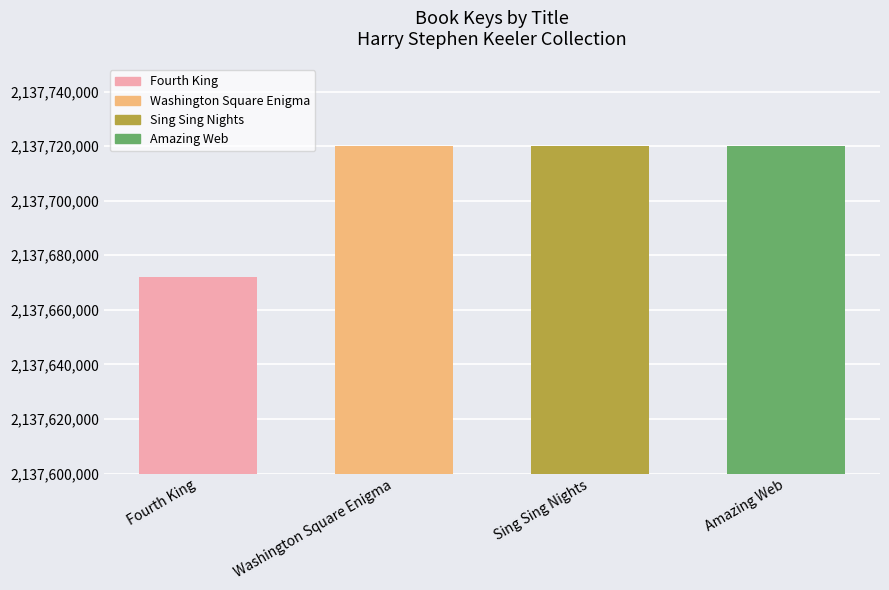

The value at Sing Sing Nights is 2137720157. True or false?

True